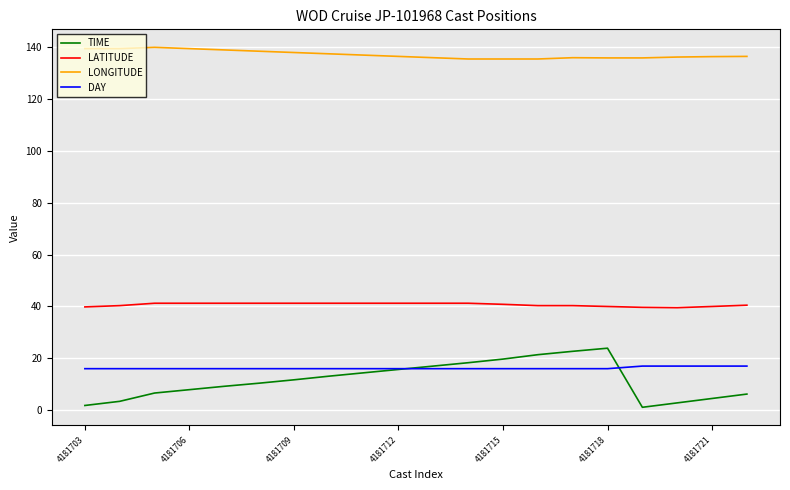

What is the greatest value displayed?

140.0